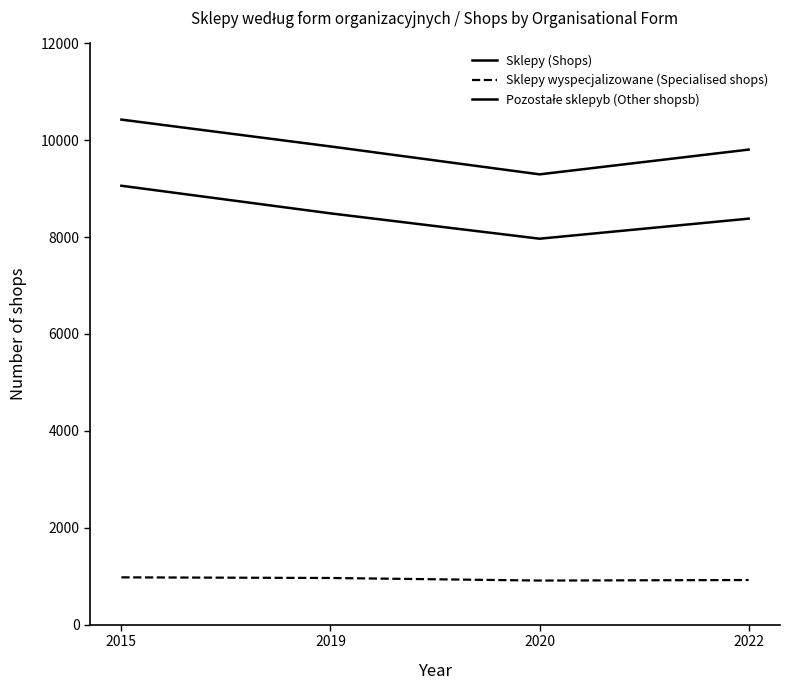

Is this an area chart (filled region under the line)?

No